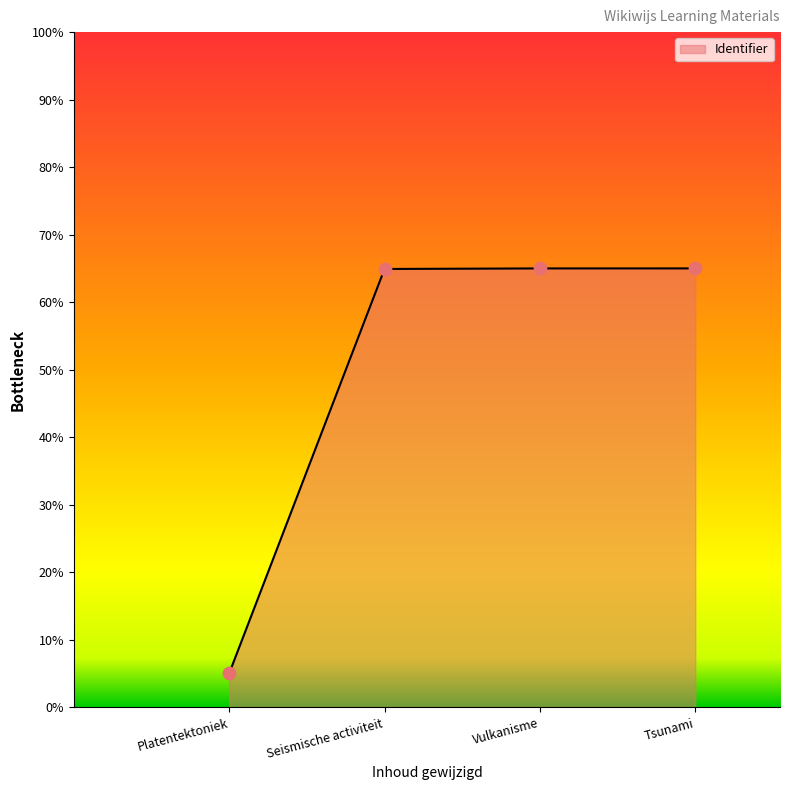

What is the ratio of the value at Tsunami to the value at Seismische activiteit?

1.0